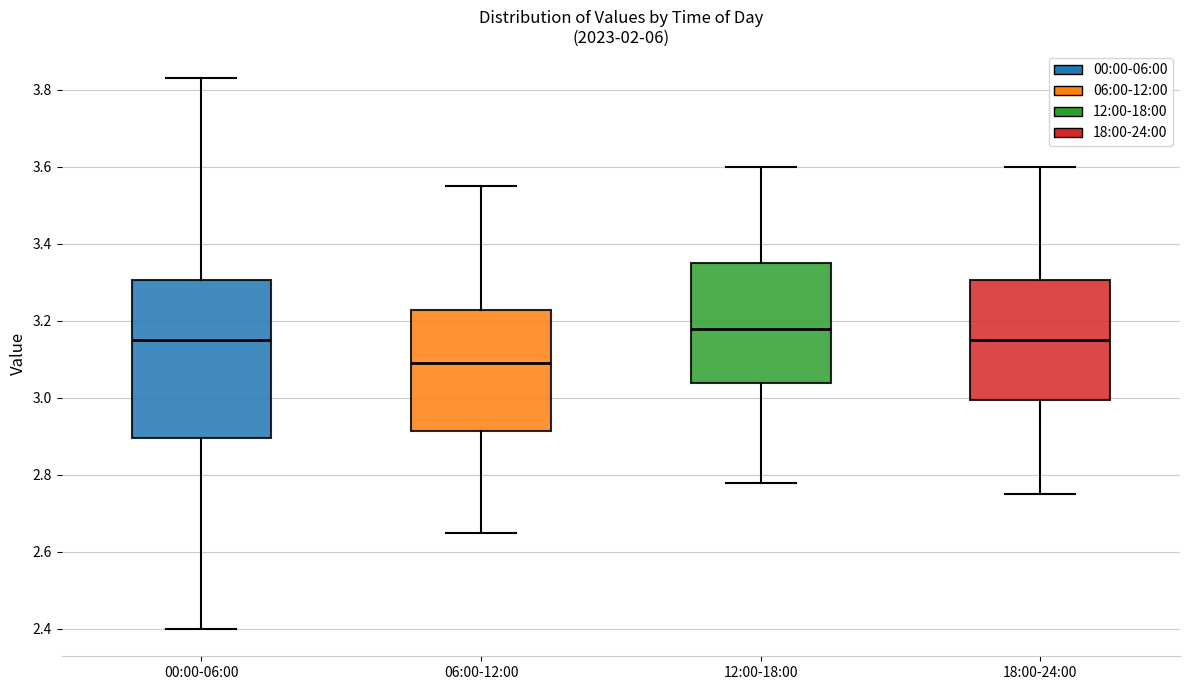

Which box's median line is the lowest?

06:00-12:00